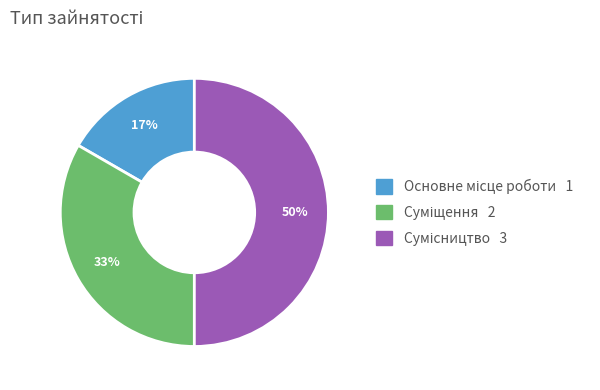

Count the number of slices in the pie.

3